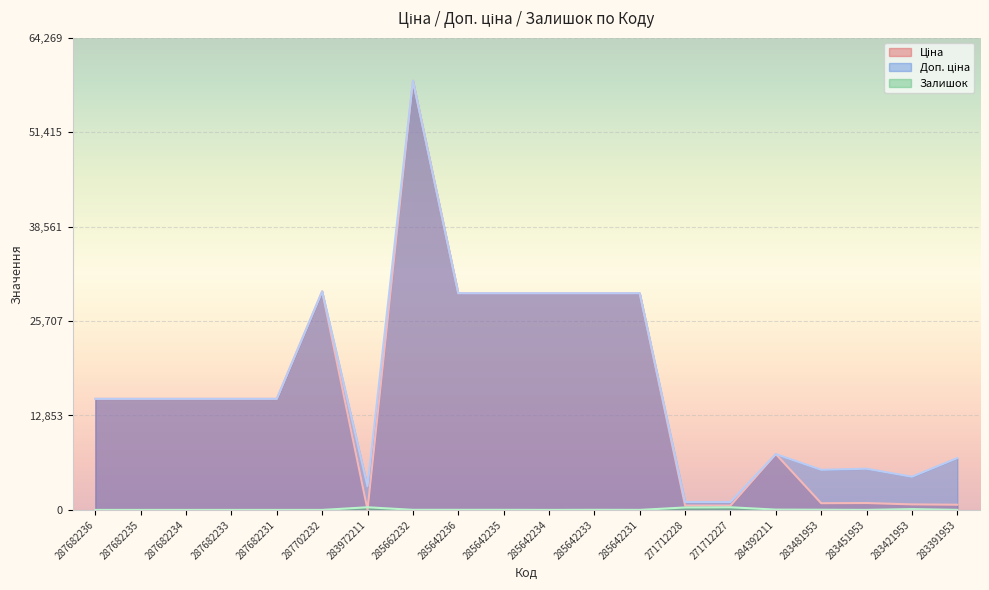

Which category has the lowest value in the Залишок series?

287682236